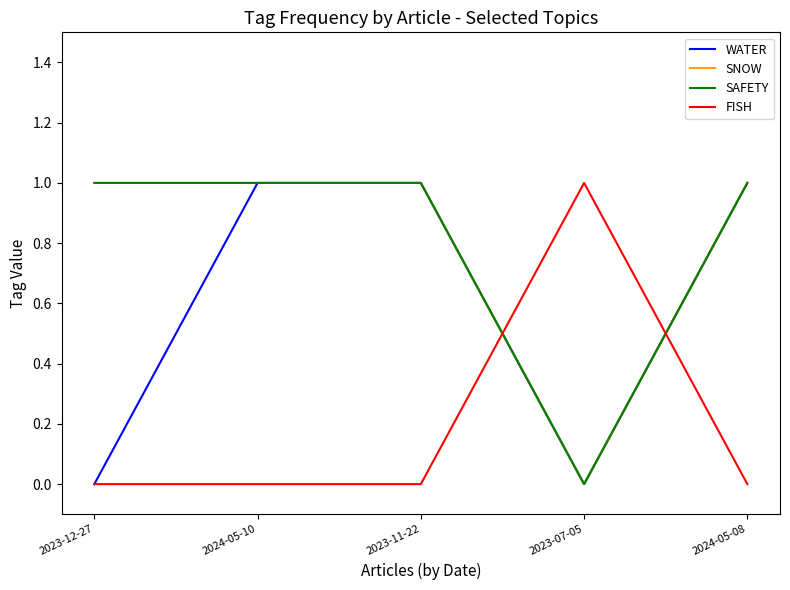

Does the chart display data point markers on the line(s)?

No